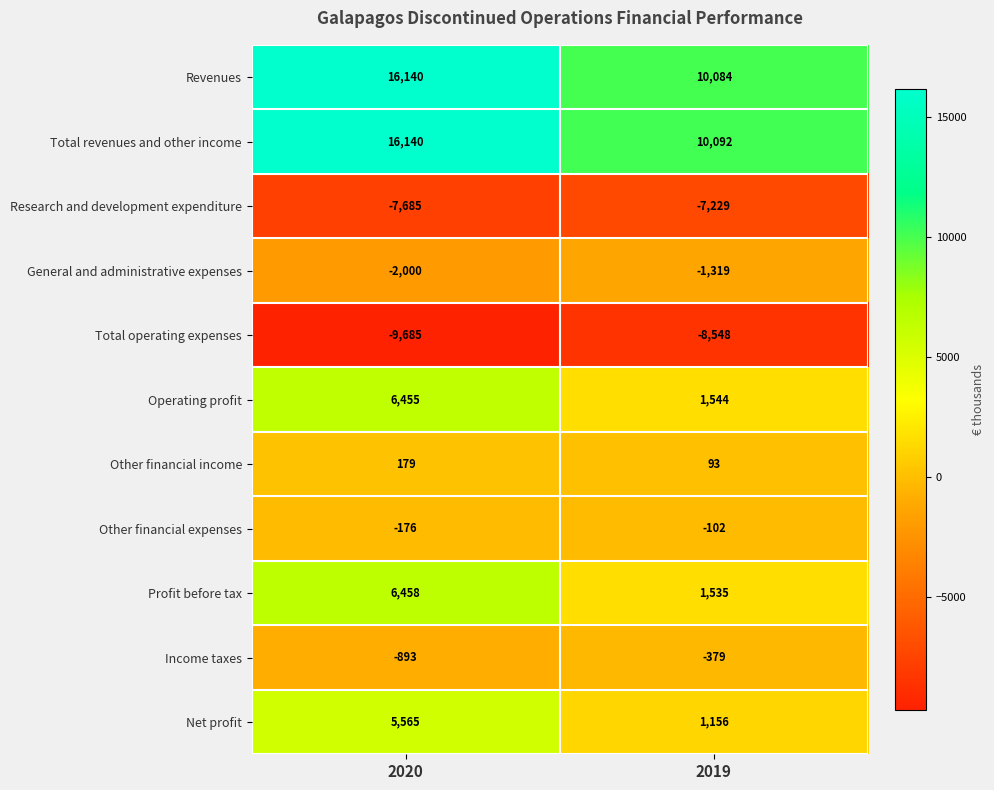

Where is Income taxes nearest to the value -636?

2020